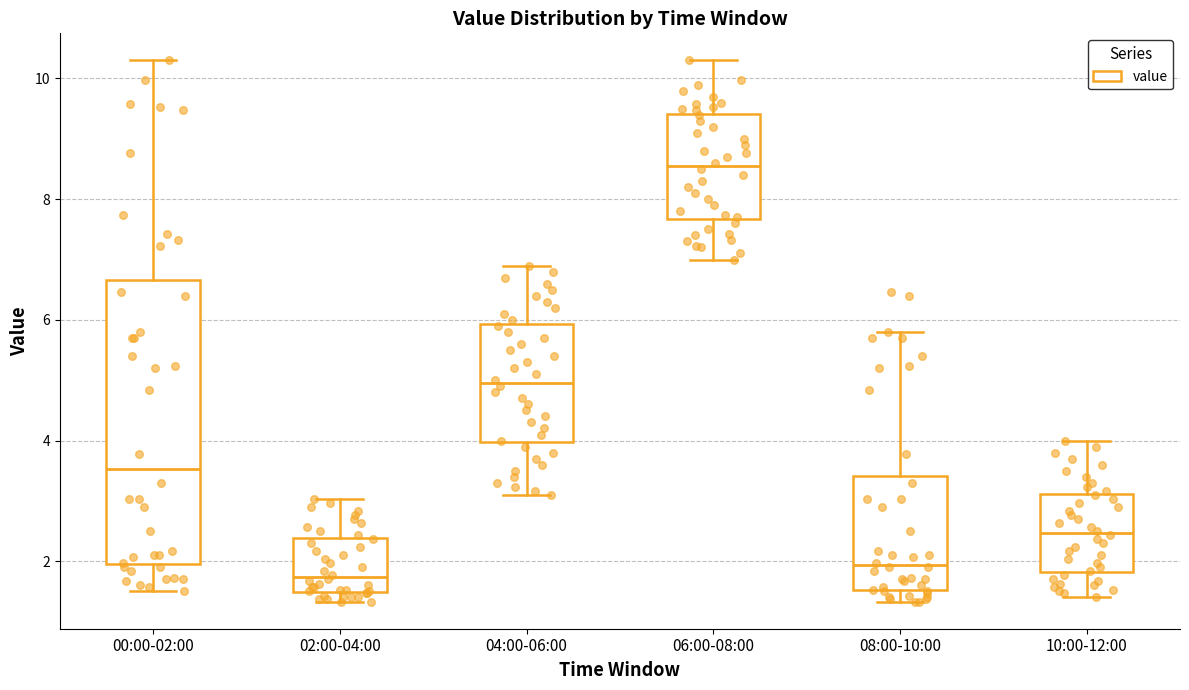

Comparing the boxes themselves (not the whiskers), which one is the tallest?

00:00-02:00